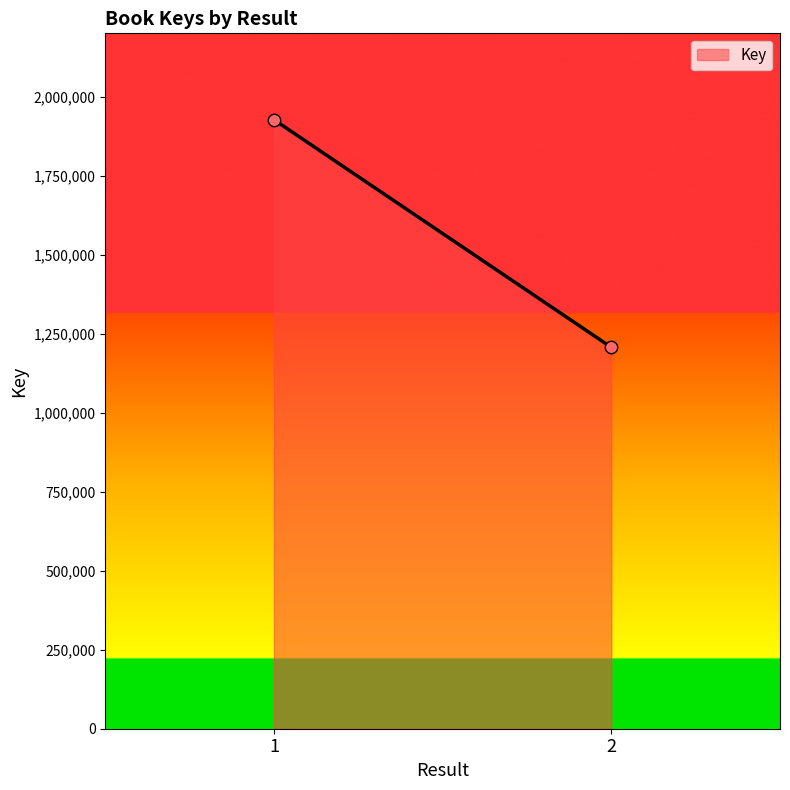

What is the range of Y values (max minus min)?

720137